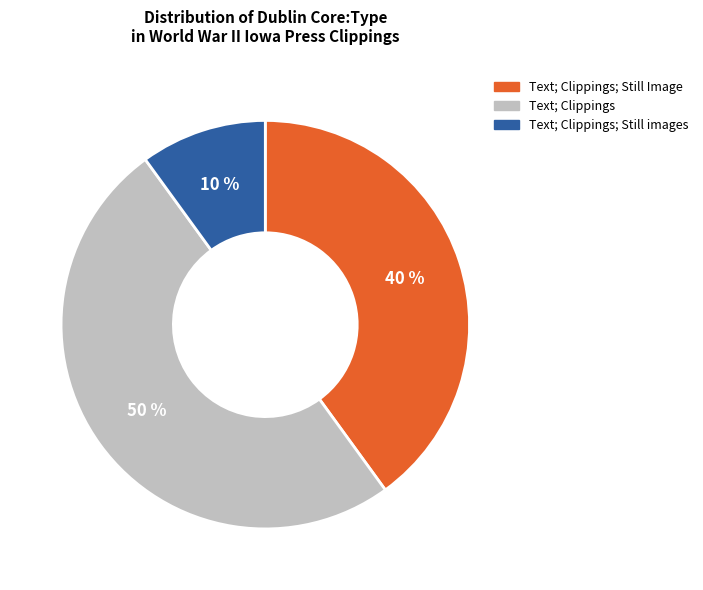

To the nearest percent, what is the difference between the largest and smallest slice percentages?

40%